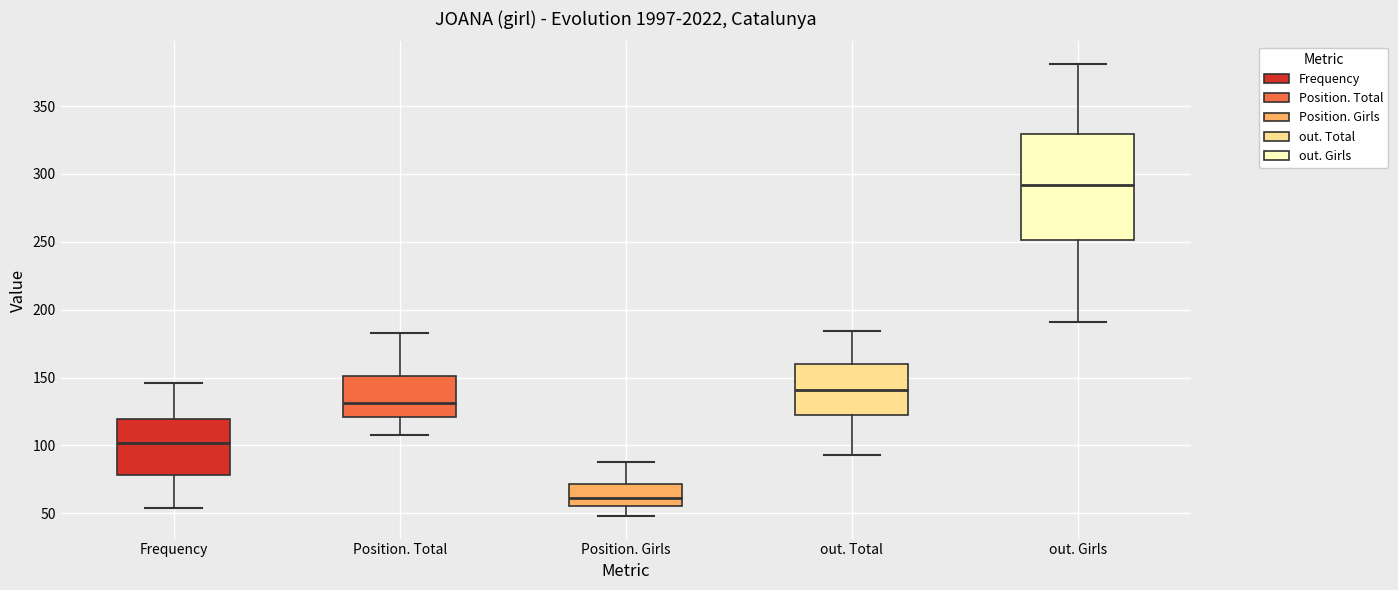

Reading left to right, transcribe this box plot: for each box, give where its median line is, the range the box spans, and where its two whiskers end, as read against the y-axis. The values are not printed on the chart, so give them approximately, as read against the axis.

Frequency: median 100, box 80 to 120, whiskers 55 to 145
Position. Total: median 130, box 120 to 150, whiskers 110 to 185
Position. Girls: median 60, box 55 to 70, whiskers 50 to 90
out. Total: median 140, box 120 to 160, whiskers 95 to 185
out. Girls: median 290, box 250 to 330, whiskers 190 to 380